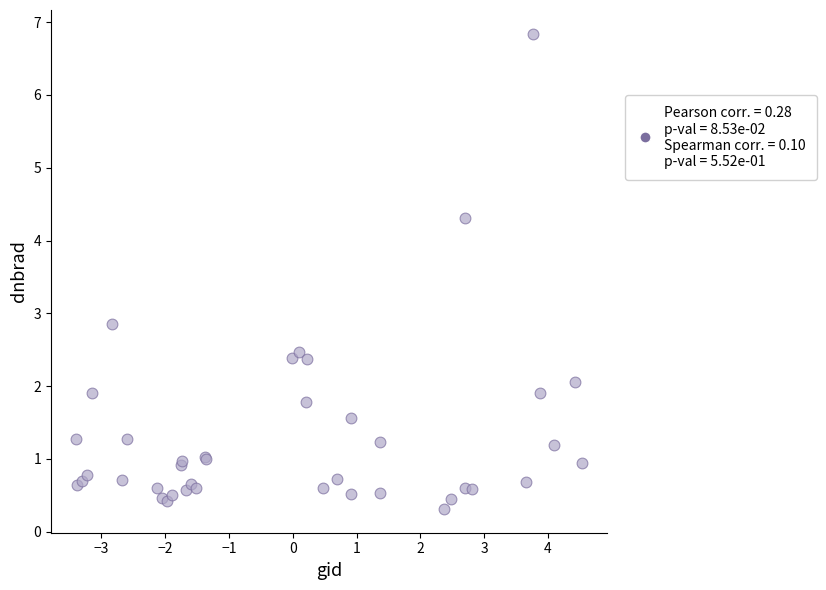

What Y value in the scatter plot is closest to 3?

2.9